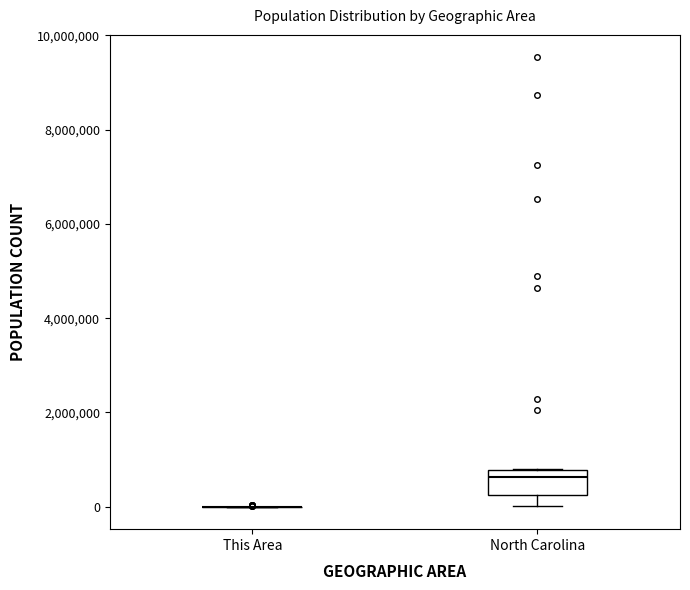

Reading left to right, read every box against the y-axis: the position of its median line, the range the box covers, and the ends of its whiskers. The values are not printed on the chart, so give them approximately, as read against the axis.

This Area: box collapsed to a line at 0, whiskers 0 to 0
North Carolina: median 600000, box 200000 to 800000, whiskers 0 to 800000